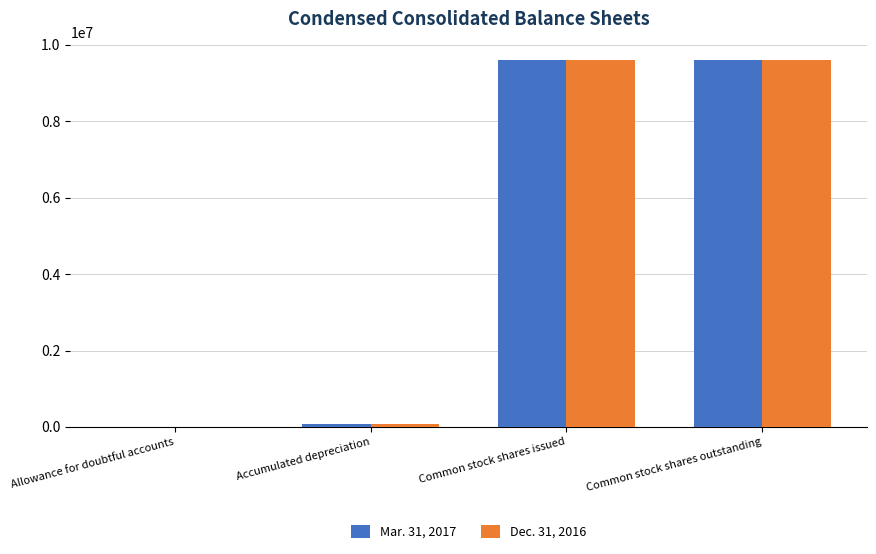

Is it true that Mar. 31, 2017 equals 13136711 at Common stock shares issued?

False